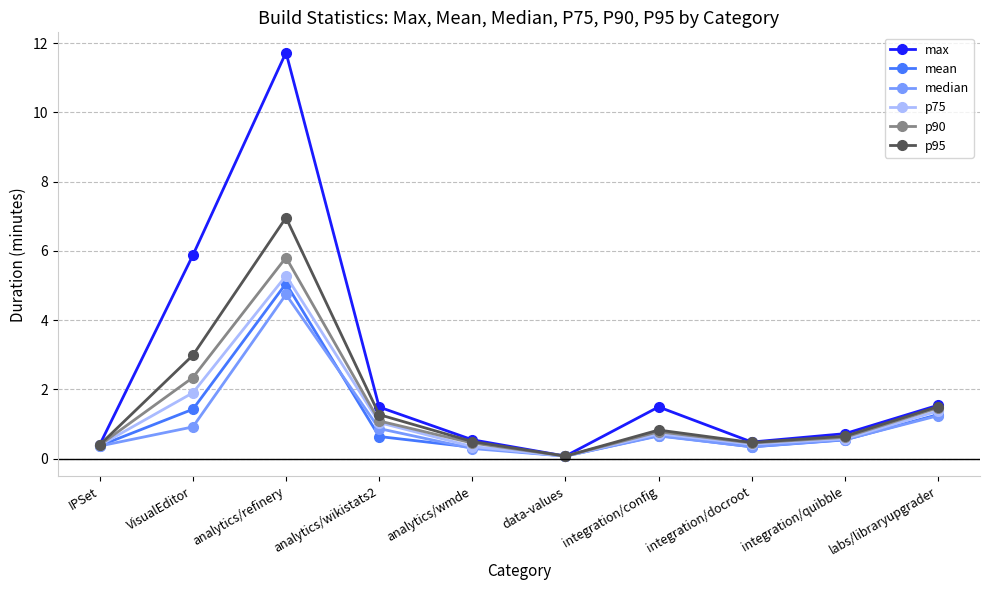

What is the approximate value of p95 at analytics/refinery?

7.0